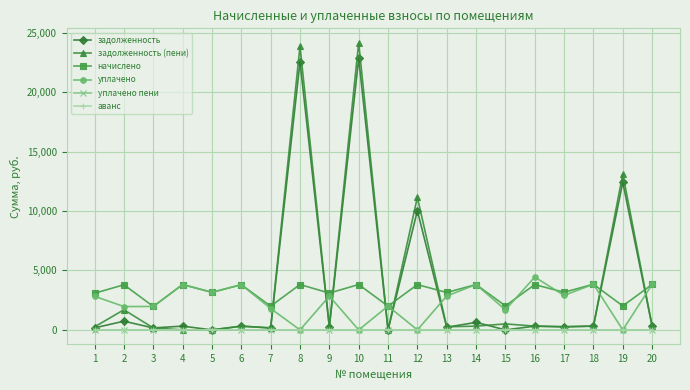

Which series has the largest range (max minus min)?

задолженность (пени)